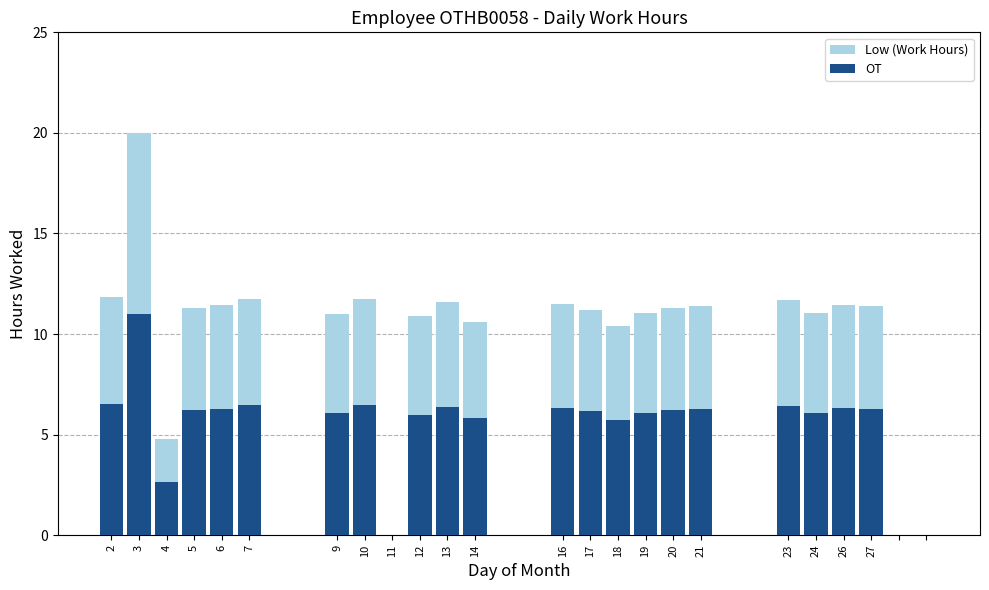

True or false: Low has a value of 19.4 at 26.

False